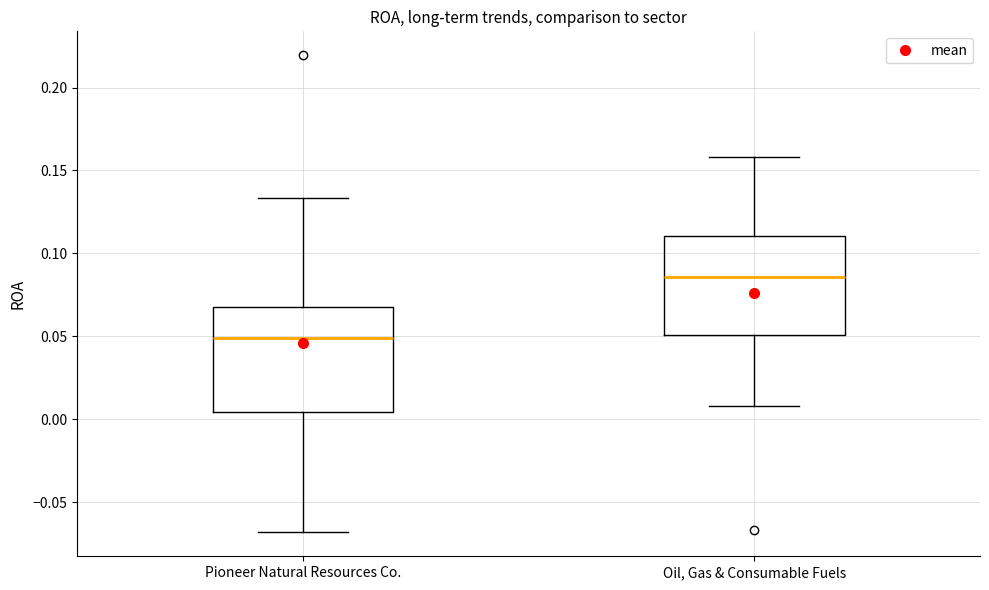

Where does the lower whisker of the box for Pioneer Natural Resources Co. end on the y-axis? The values are not printed on the chart, so give them approximately, as read against the axis.

-0.070